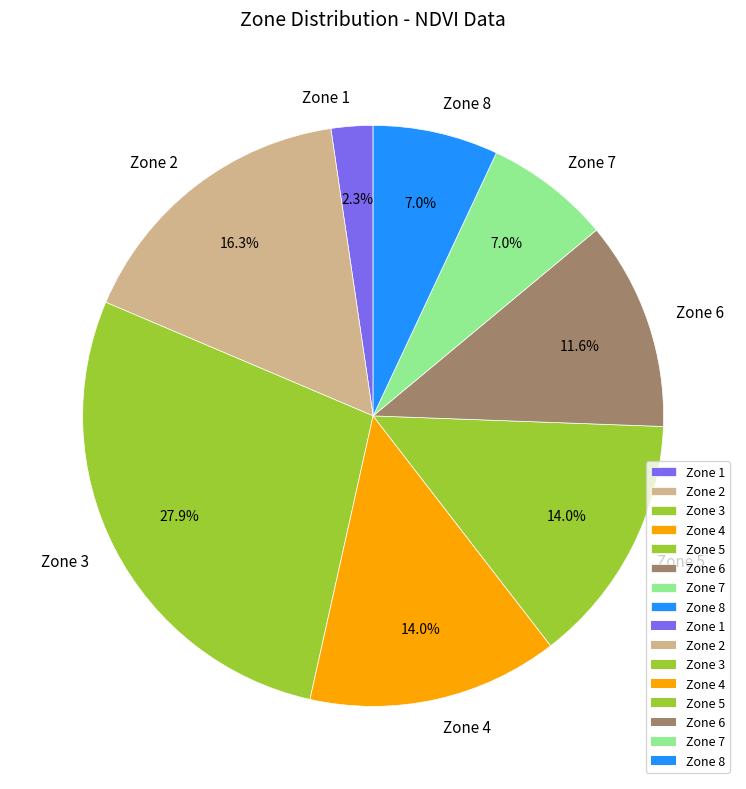

Do Zone 4 and Zone 5 together represent more than half of the pie?

No